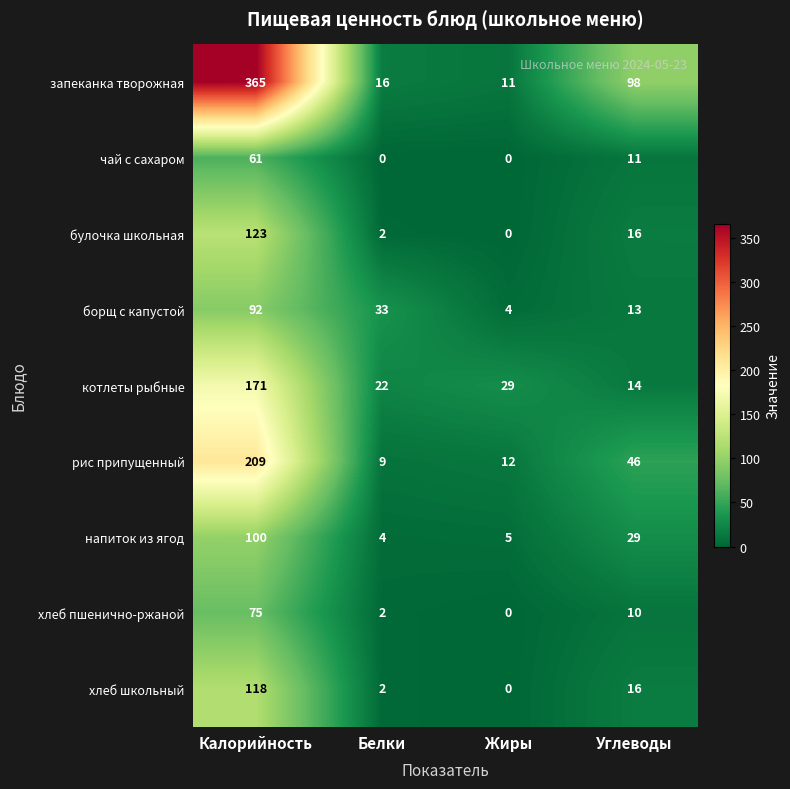

Which series has the largest total across all categories?

запеканка творожная